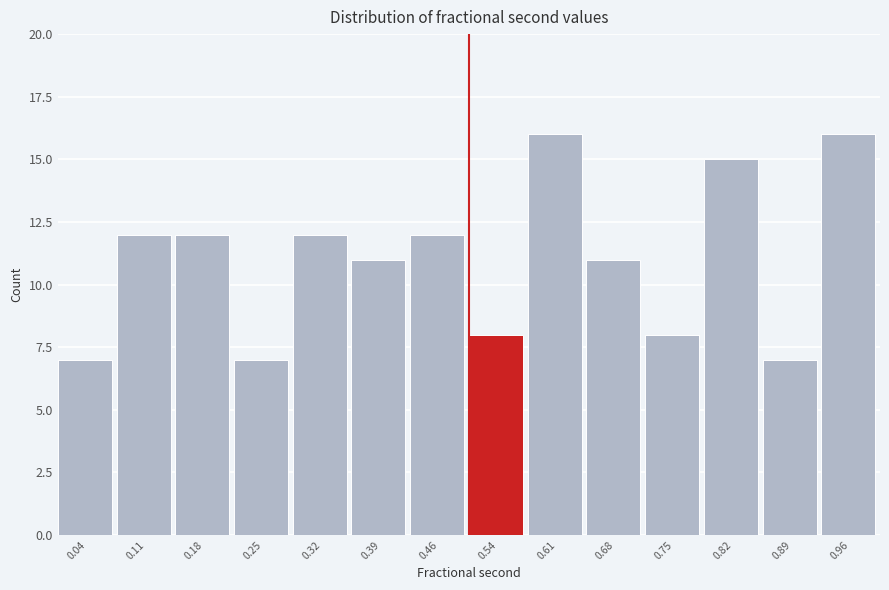

How tall is the bar that spans 0.86 to 0.93 on the x-axis? Neither the bar edges nor the heights are printed on the chart, so give them approximately, as read against the axes.

7